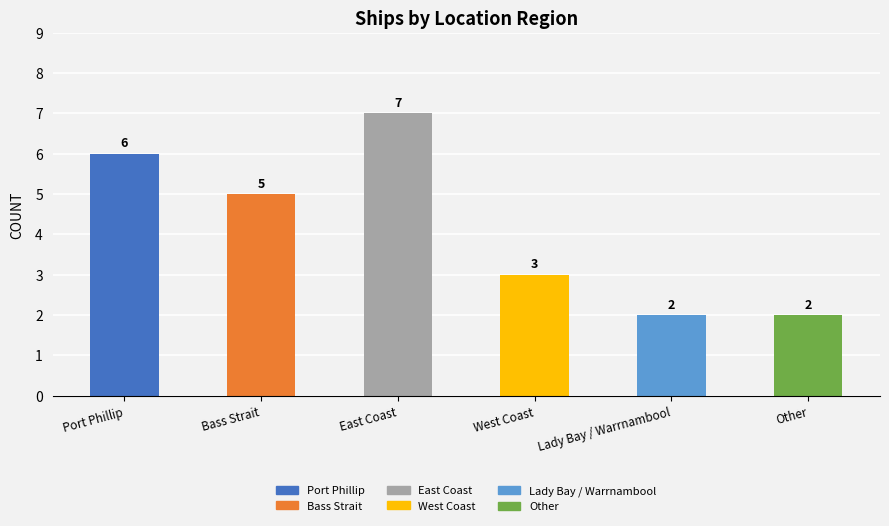

At which label does the data first exceed 5?

Port Phillip